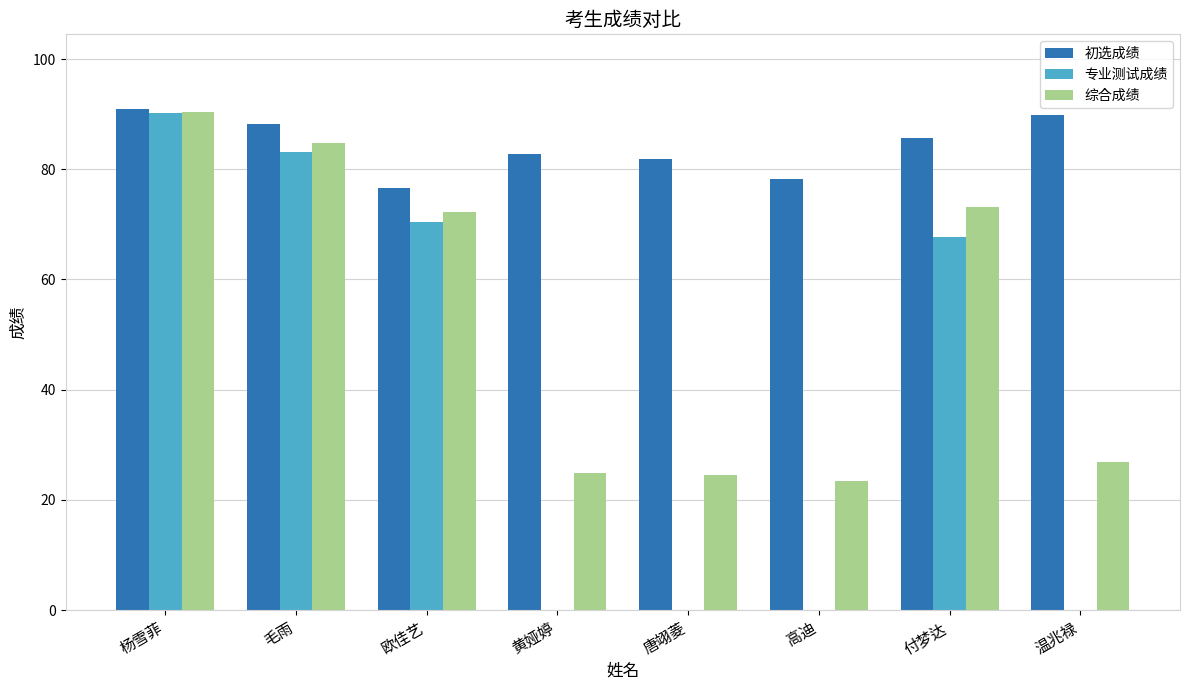

What is the maximum value for 初选成绩?

90.9